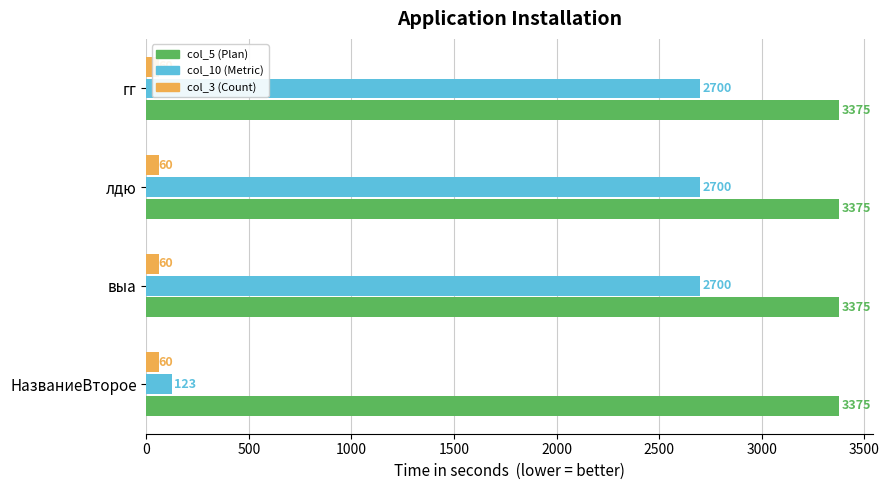

Which series has the widest spread of values?

col_10 (Metric)